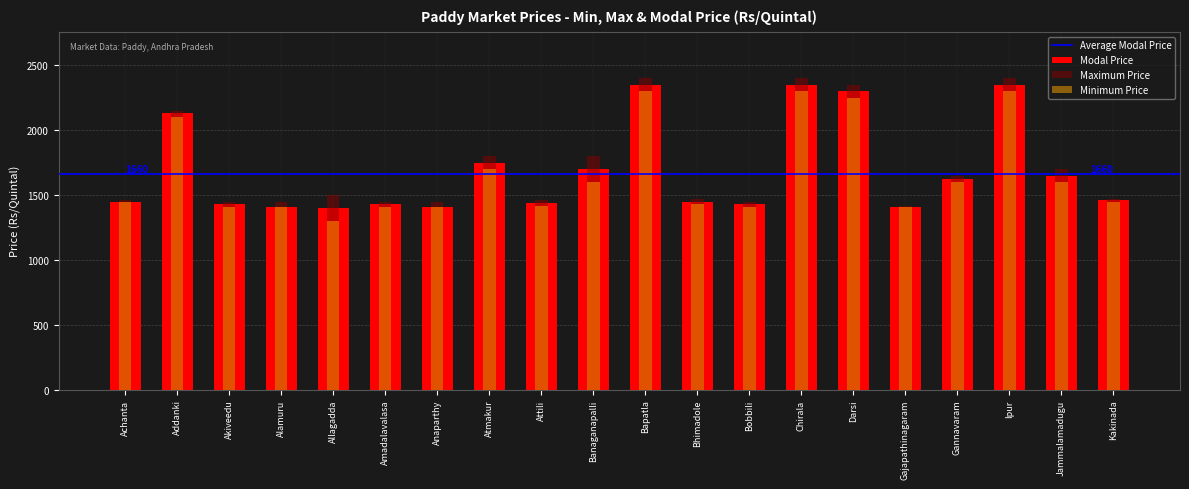

What is the total value across all series at Achanta?

4355